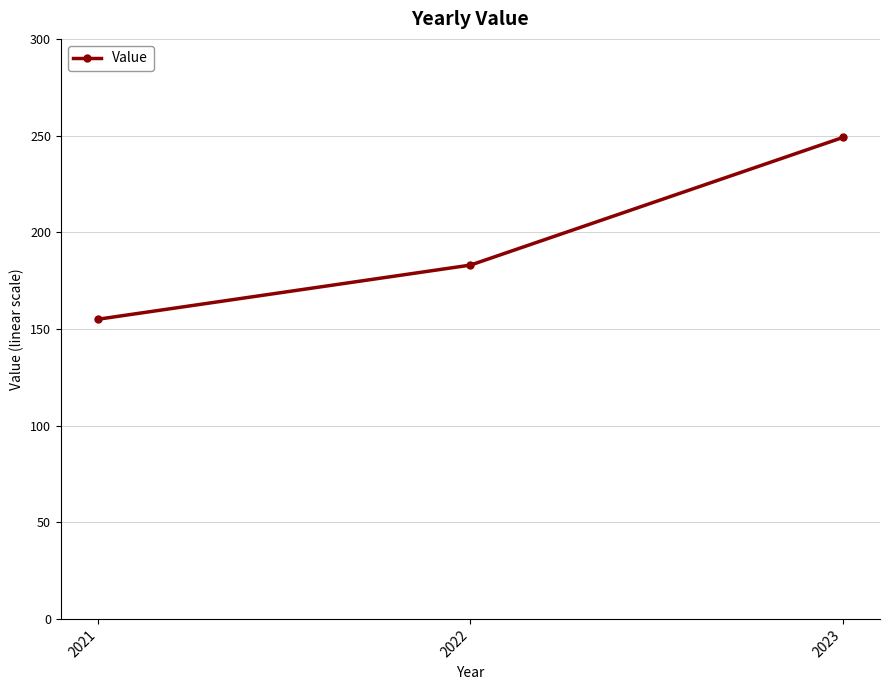

What is the difference between the second highest and minimum values?

28